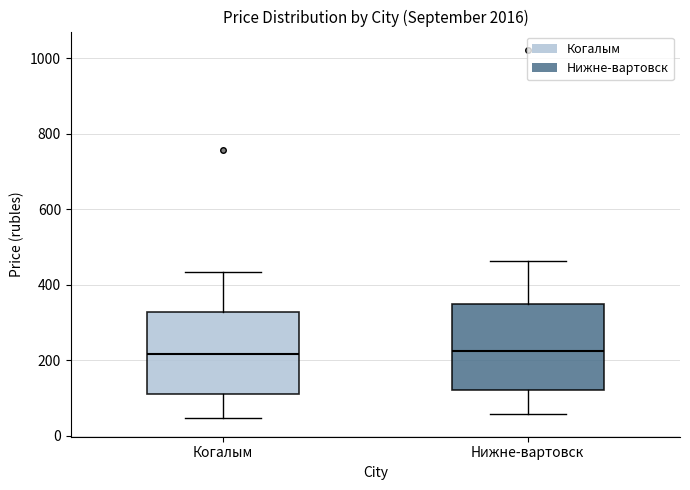

Reading left to right, read every box against the y-axis: the position of its median line, the range the box covers, and the ends of its whiskers. The values are not printed on the chart, so give them approximately, as read against the axis.

Когалым: median 220, box 100 to 320, whiskers 40 to 440
Нижне-вартовск: median 220, box 120 to 340, whiskers 60 to 460